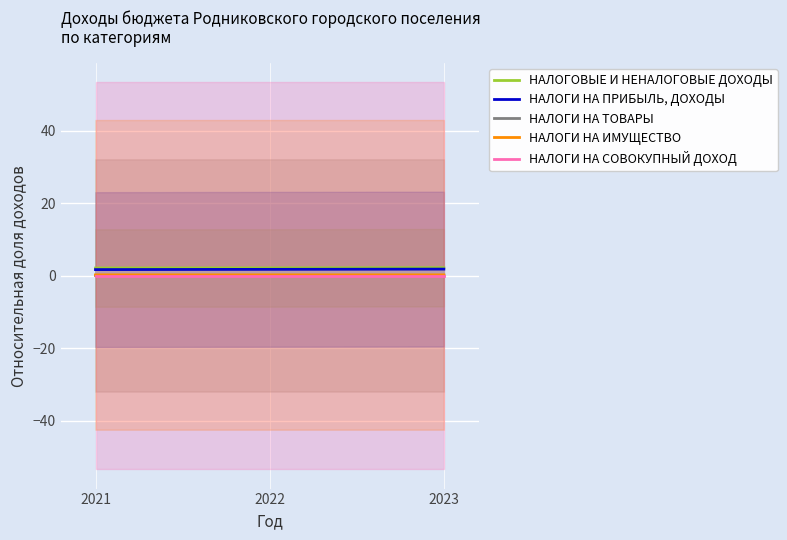

Is it true that НАЛОГОВЫЕ И НЕНАЛОГОВЫЕ ДОХОДЫ equals 2.1 at 2021?

True